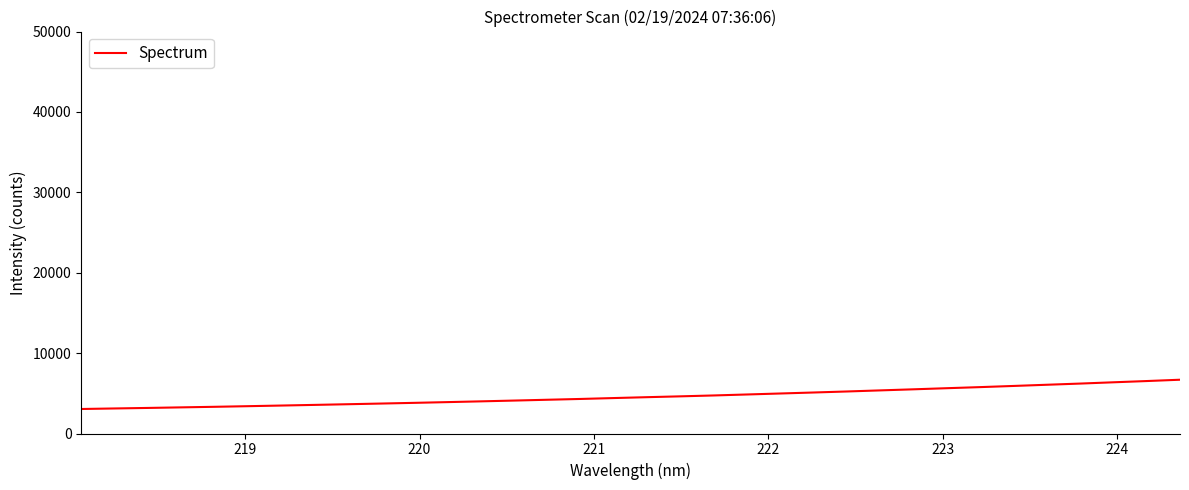

How many lines are shown in the chart?

1